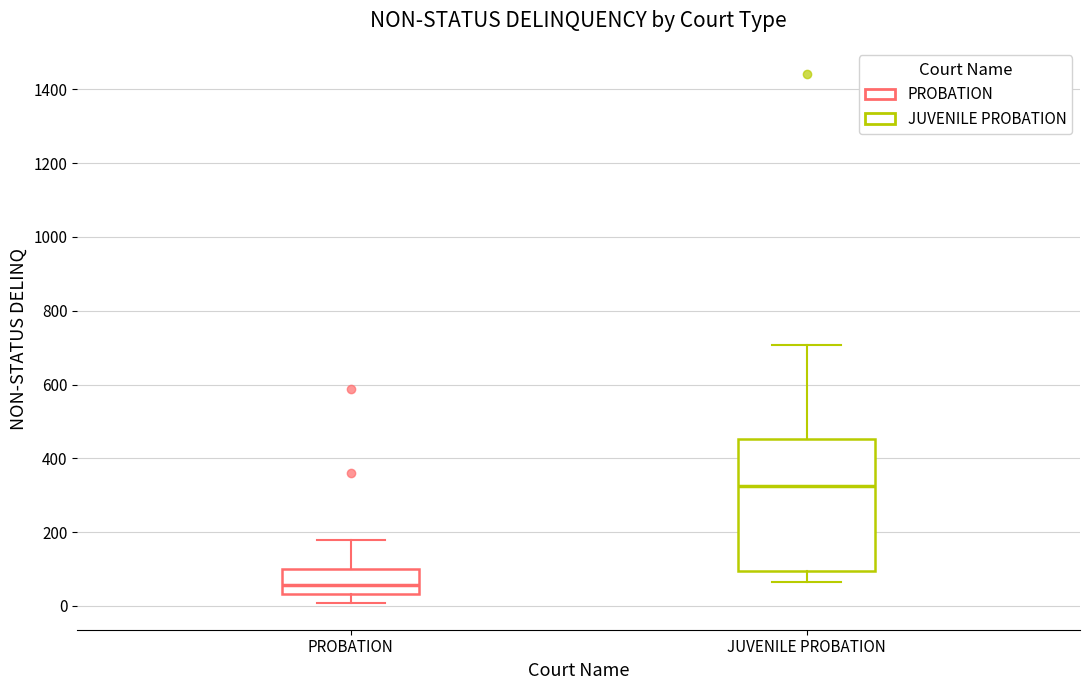

Where is the lower edge of the box for PROBATION on the y-axis? The values are not printed on the chart, so give them approximately, as read against the axis.

40